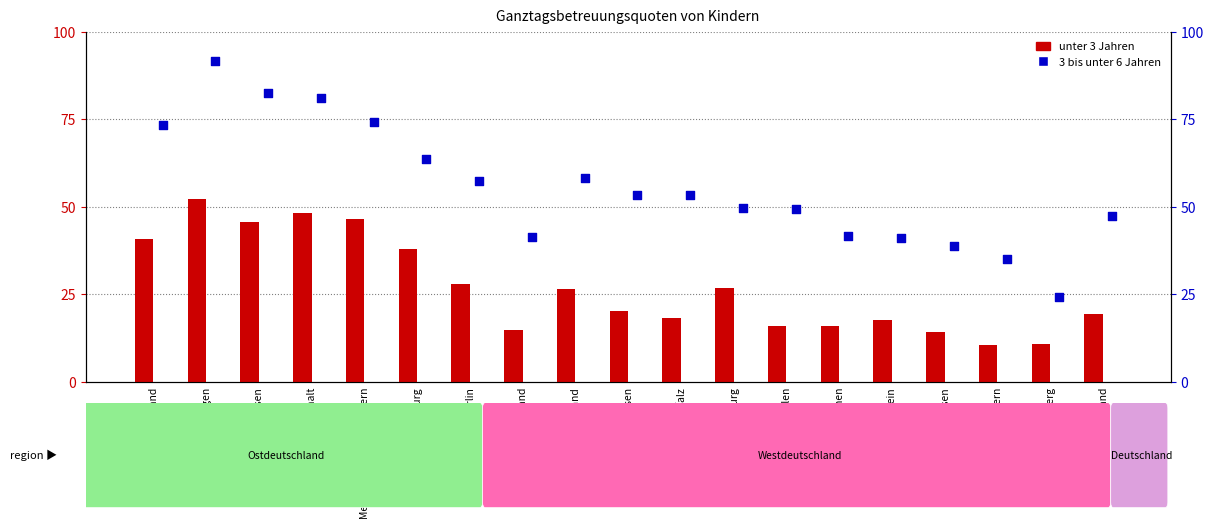

Which series has the largest total across all categories?

3 bis unter 6 Jahren